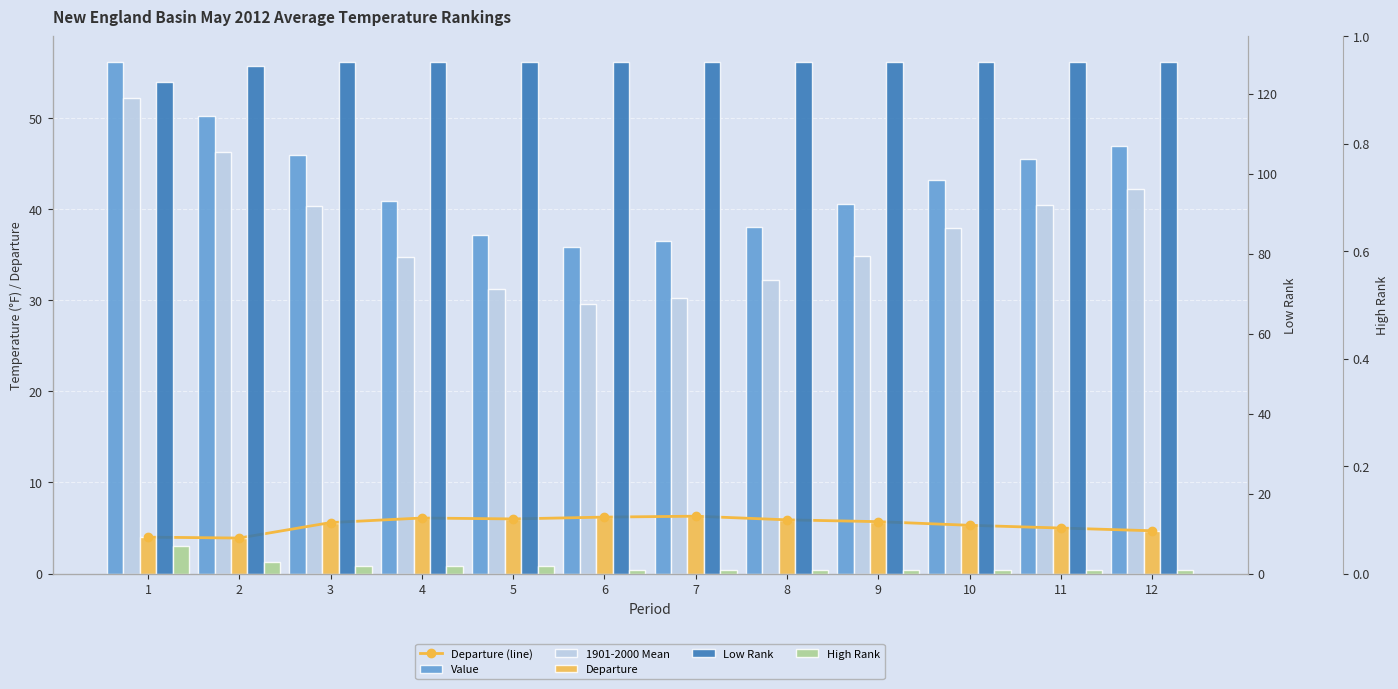

What is the spread (max minus min) of values at 6?

127.0